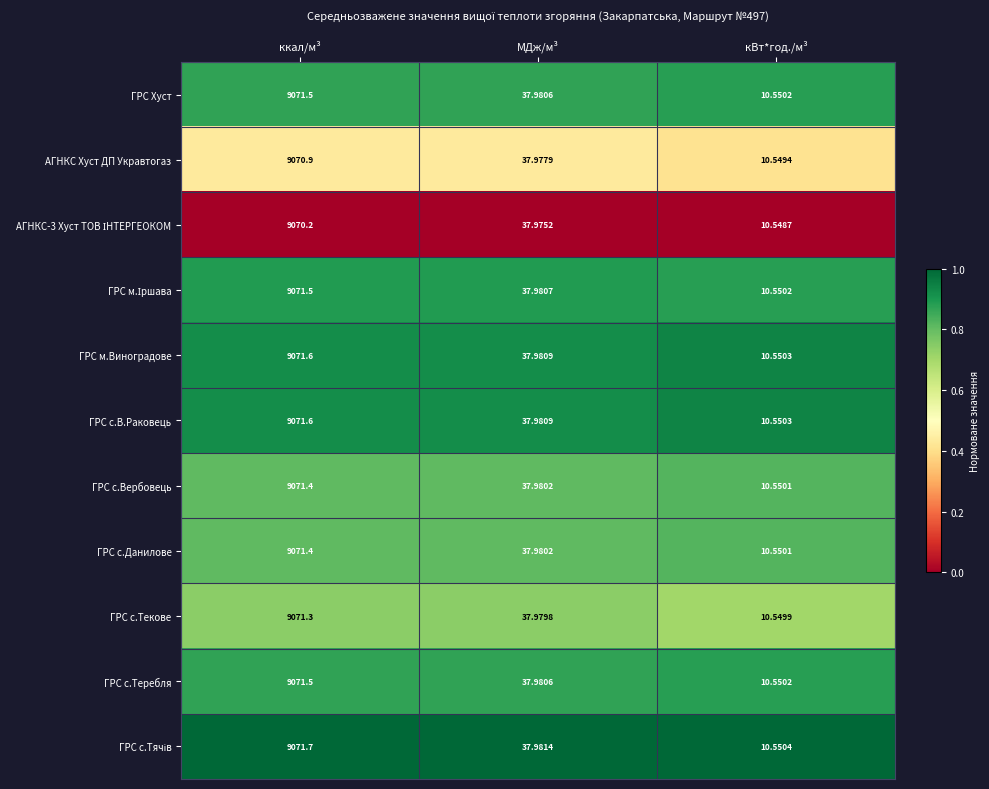

At which category does the chart reach its peak across all series?

ккал/м³